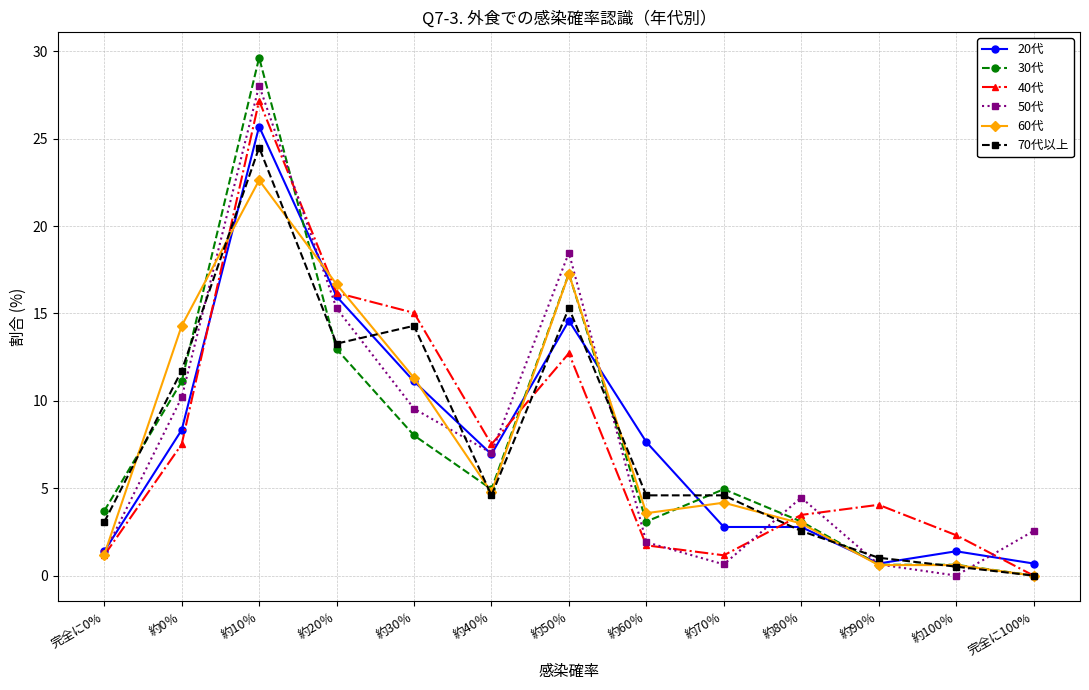

What is the label of the 11th point from the right?

約10％